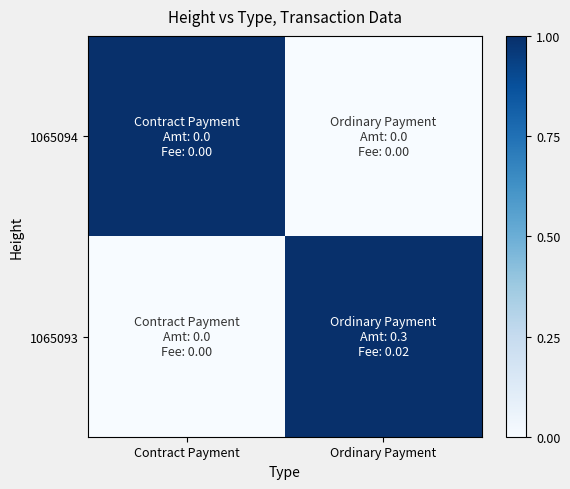

How many data points does each series have?

2